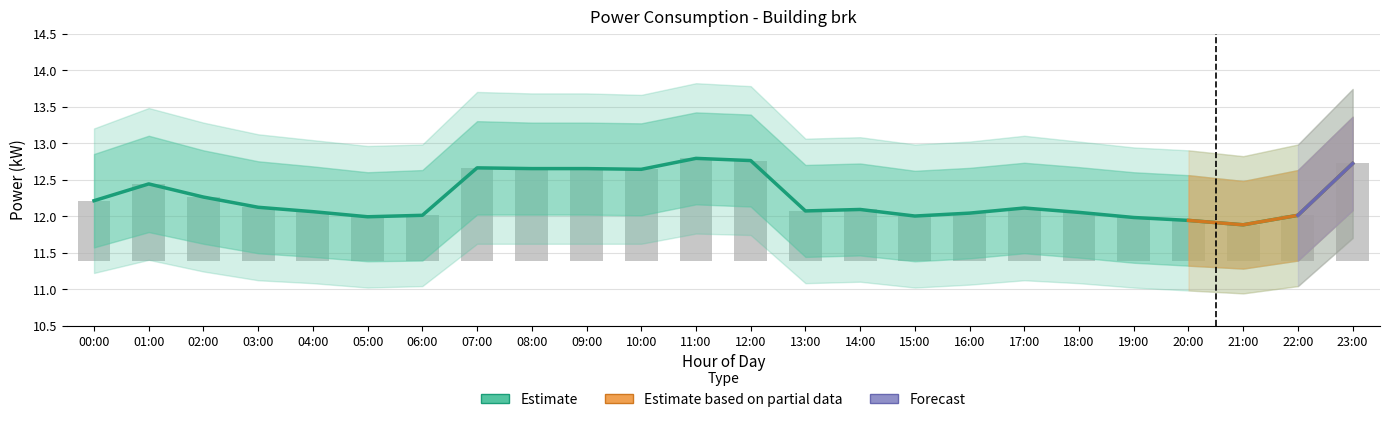

Reading left to right, extract all data points from this chart.

00:00=12.2	01:00=12.4	02:00=12.3	03:00=12.1	04:00=12.1	05:00=12.0	06:00=12.0	07:00=12.7	08:00=12.7	09:00=12.7	10:00=12.6	11:00=12.8	12:00=12.8	13:00=12.1	14:00=12.1	15:00=12.0	16:00=12.0	17:00=12.1	18:00=12.1	19:00=12.0	20:00=11.9	21:00=11.9	22:00=12.0	23:00=12.7